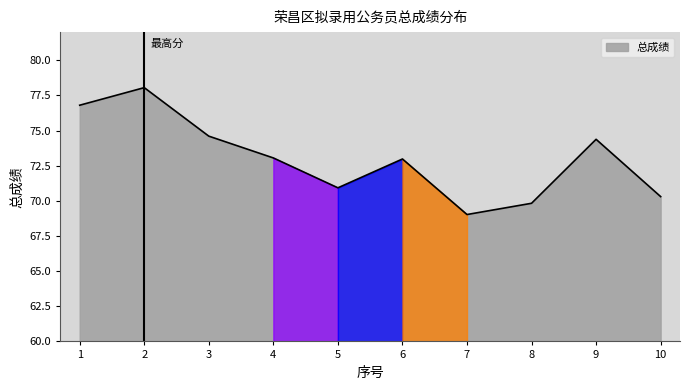

What is the change in value from 8 to 10?

+0.5